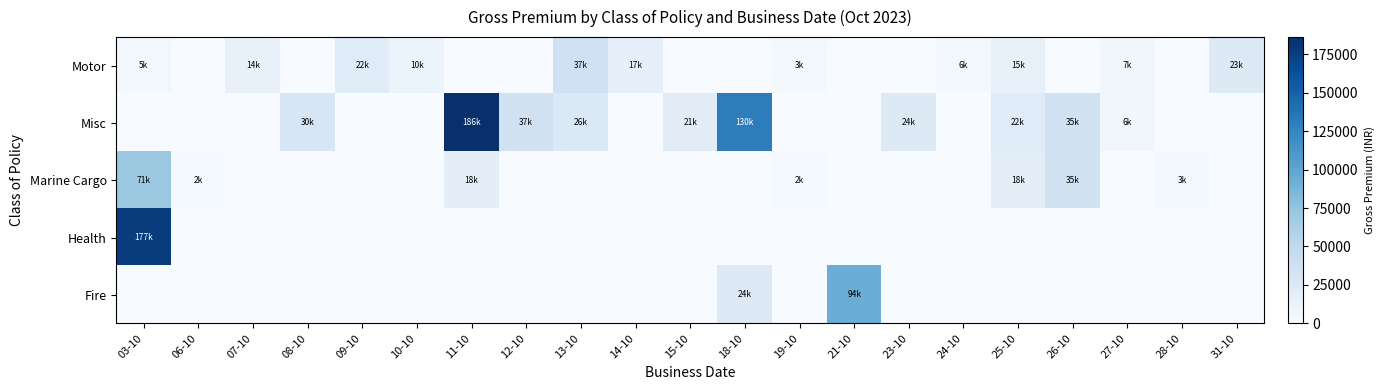

Which label corresponds to the smallest value in the chart?

06-10